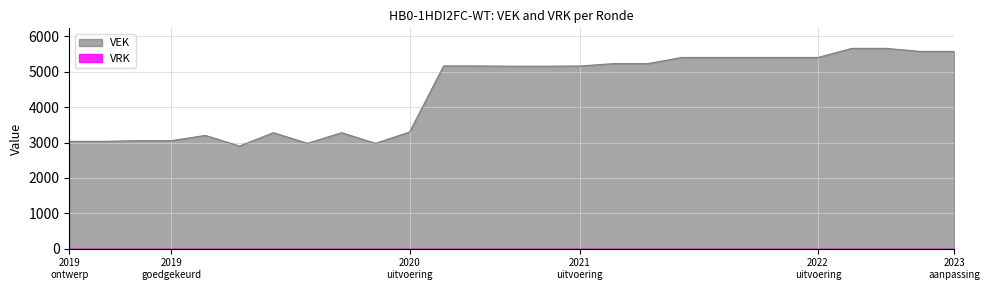

What is the greatest value displayed?

5662